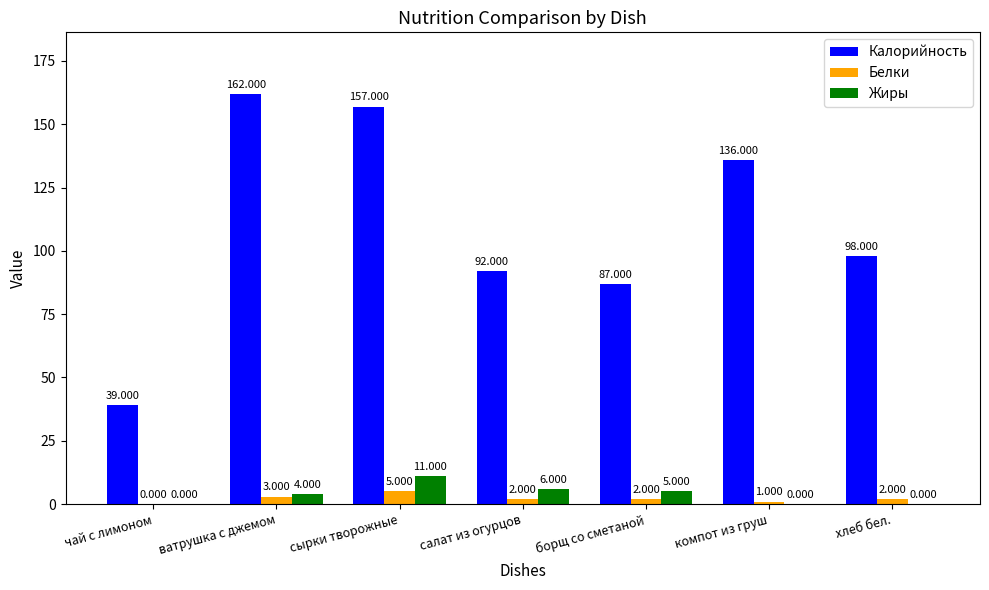

Which category has the highest value in the Жиры series?

сырки творожные